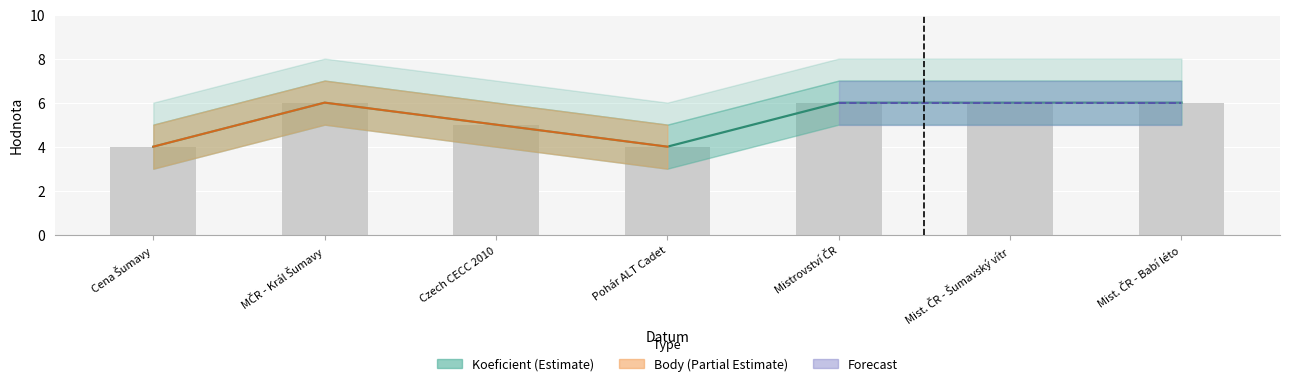

What is the average value of the Koeficient series?

5